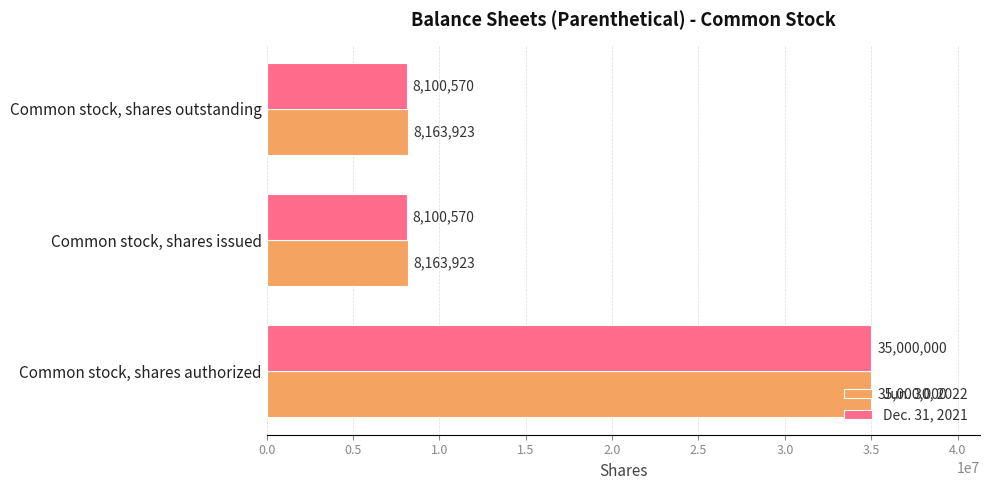

What is the smallest value displayed?

8100570